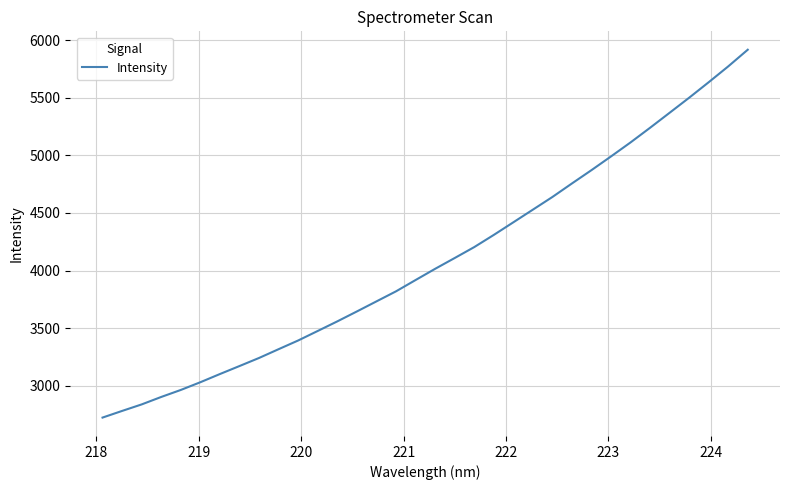

What is the smallest value displayed?

2725.1